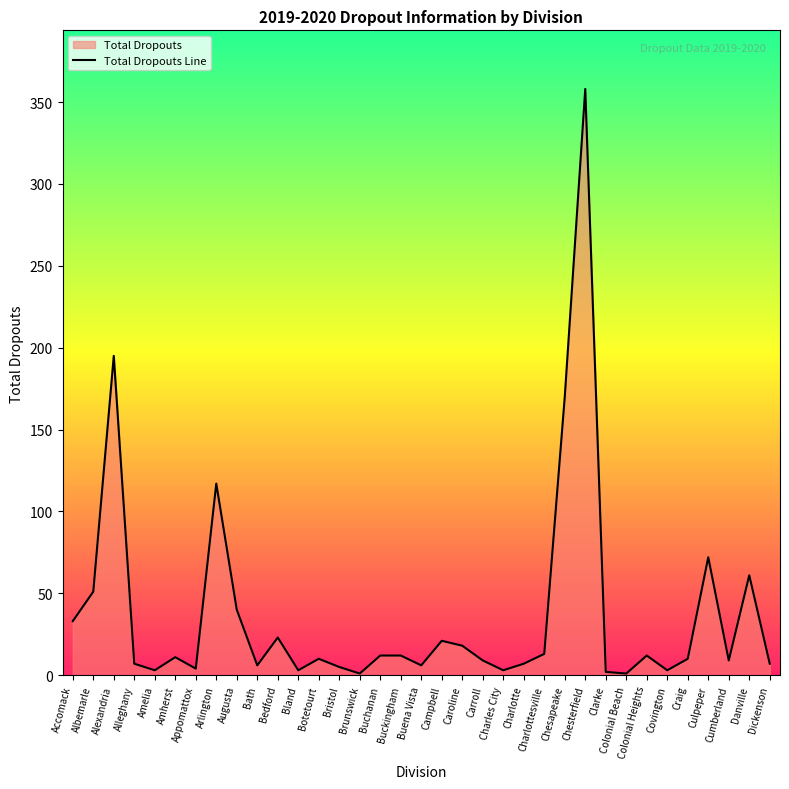

Reading left to right, what are all the values shown in this chart?

33	51	195	7	3	11	4	117	40	6	23	3	10	5	1	12	12	6	21	18	9	3	7	13	170	358	2	1	12	3	10	72	9	61	7